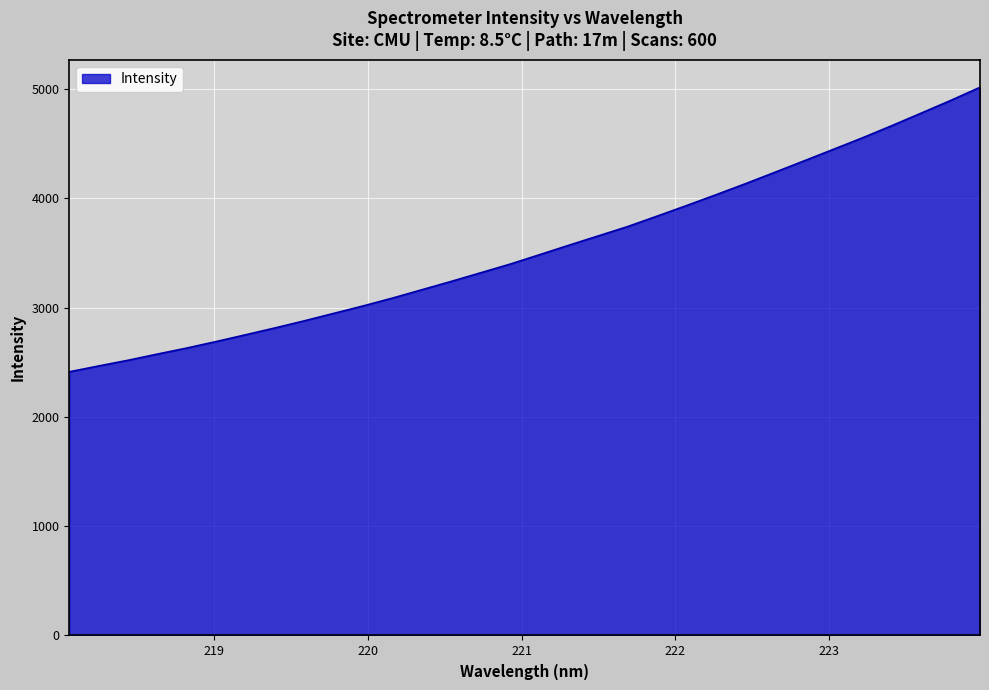

What is the greatest value displayed?

5016.8